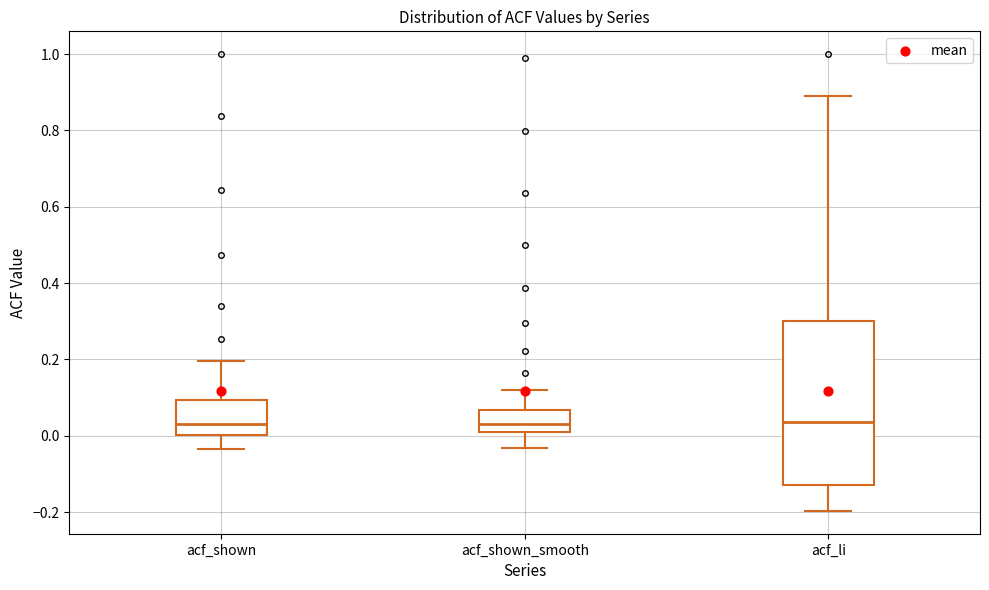

Comparing the boxes themselves (not the whiskers), which one is the tallest?

acf_li